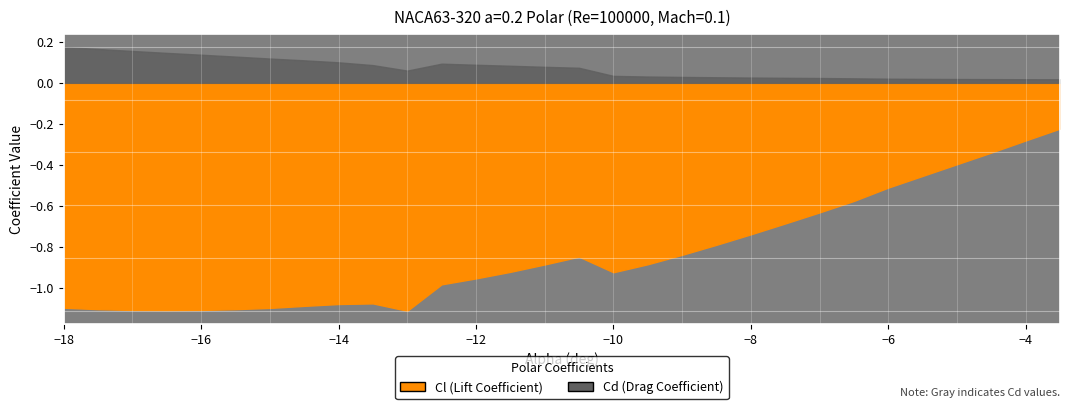

True or false: Cd and Cl cross at least once.

False